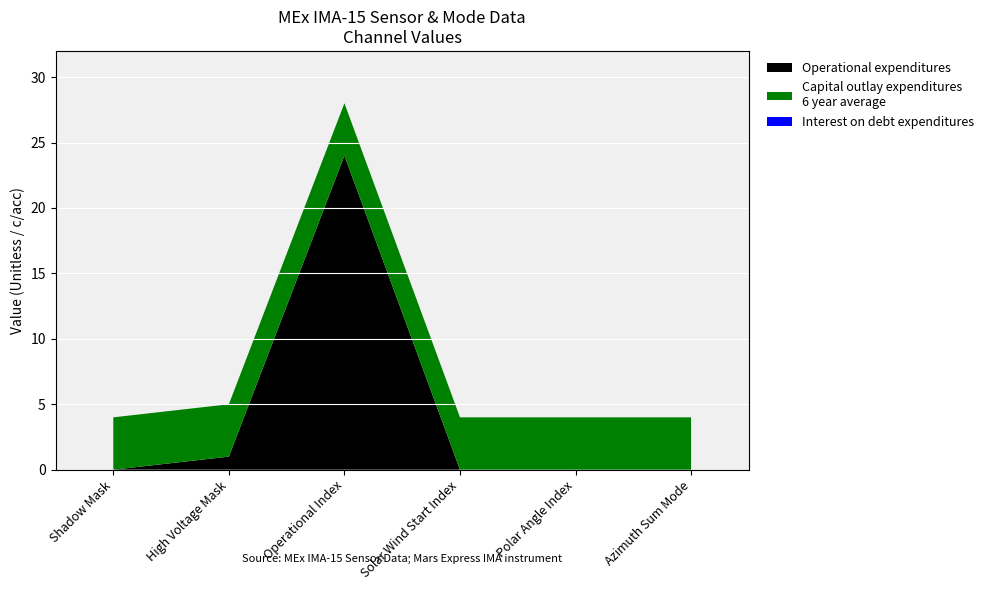

What is the total value across all series at High Voltage Mask?

5